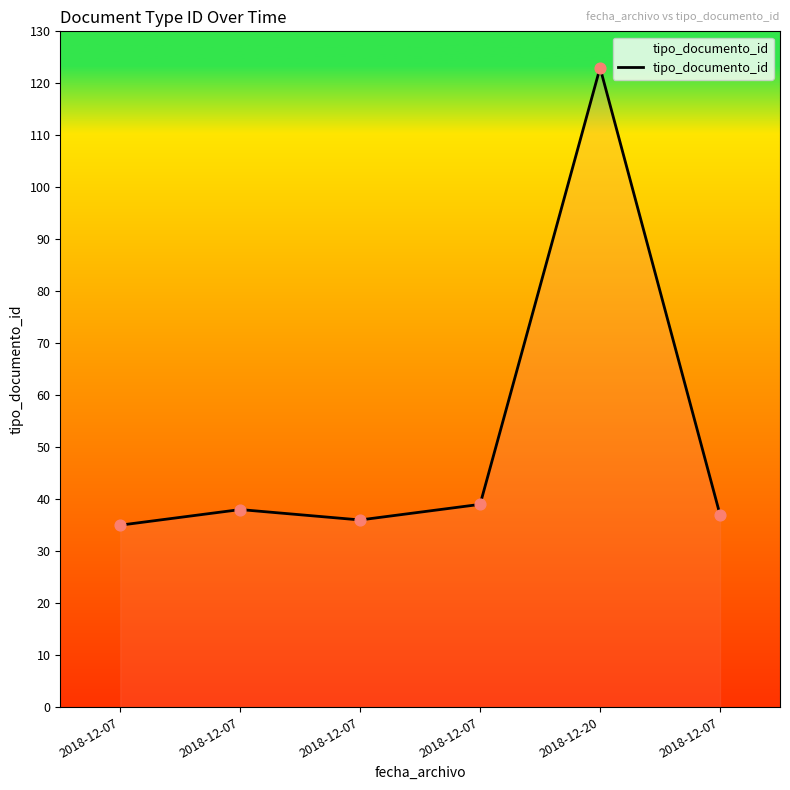

Between 2018-12-07 and 2018-12-07, which is larger?

2018-12-07